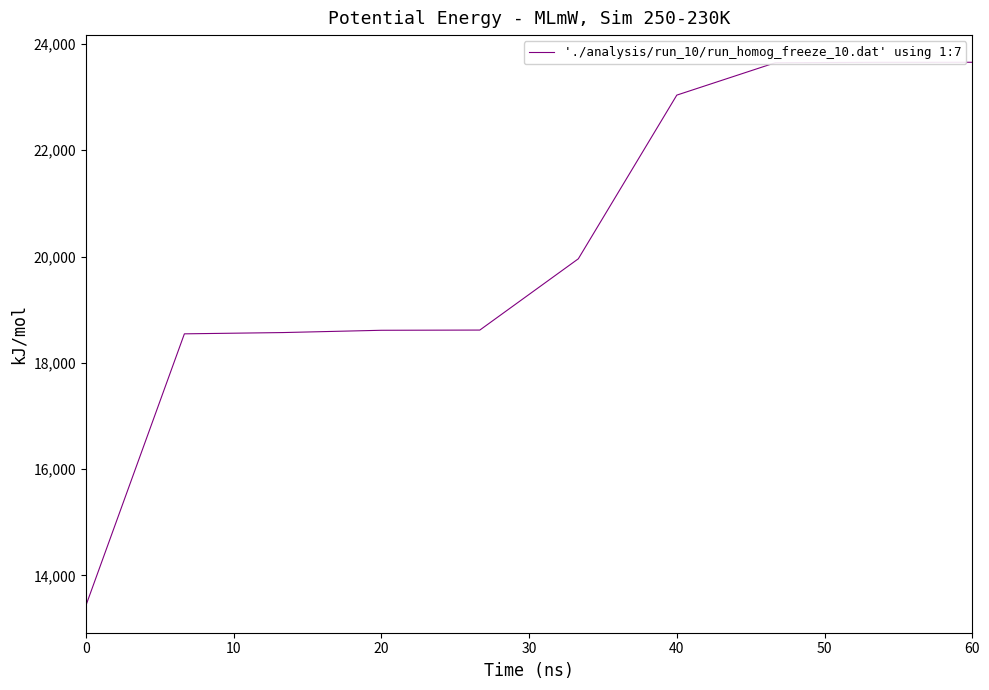

What is the greatest value displayed?

23656